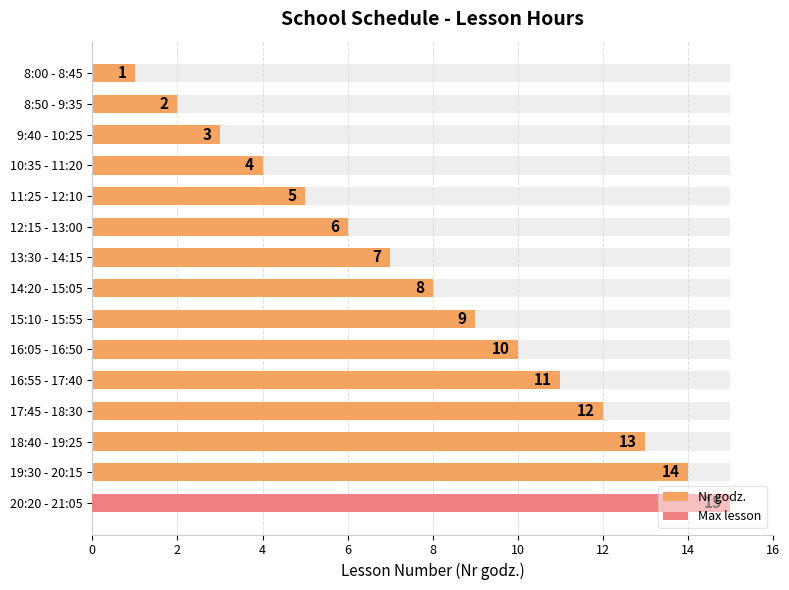

The chart shows a value of 9 at 20:20 - 21:05. True or false?

False